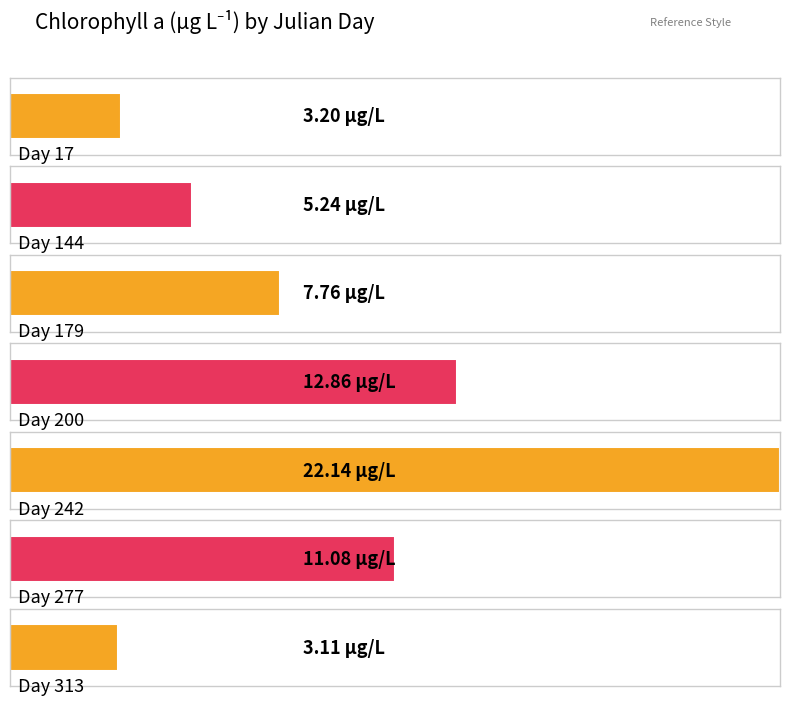

What is the difference between the maximum and minimum values?

19.0